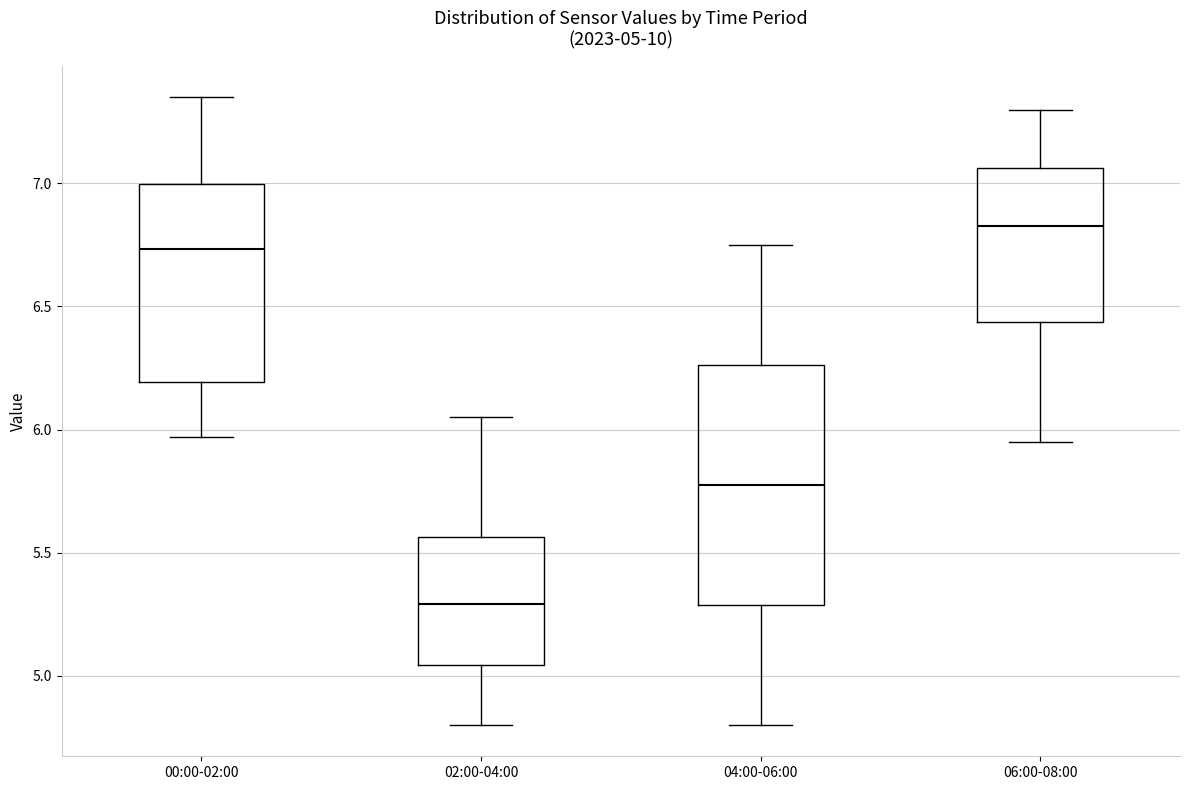

Which box is the tallest, from its lower edge to its upper edge?

04:00-06:00